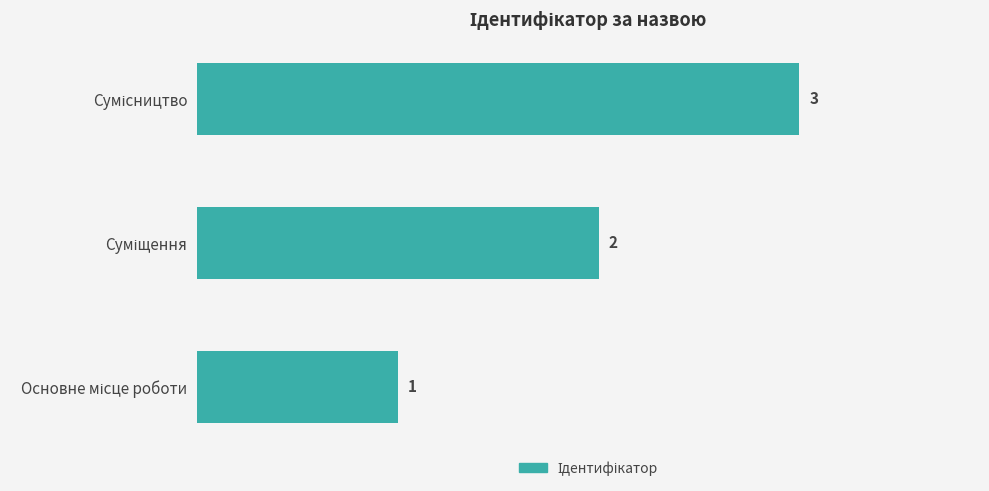

Count the values in the range 1 to 3.

3